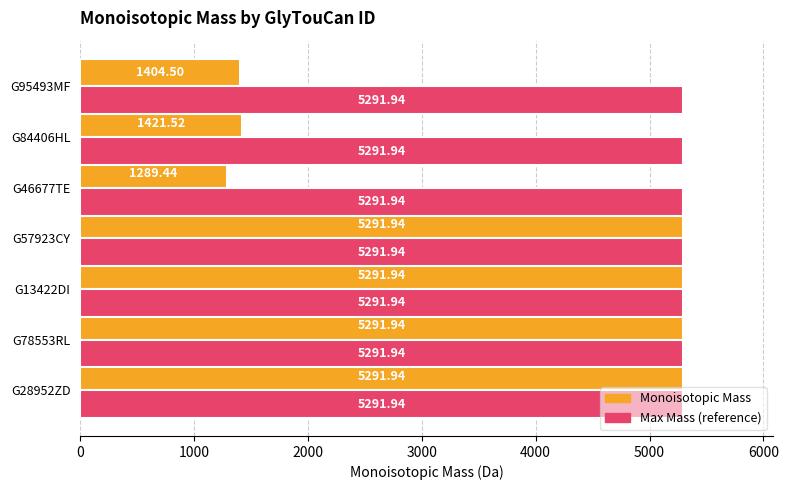

What is the total value across all series at G13422DI?

10583.9